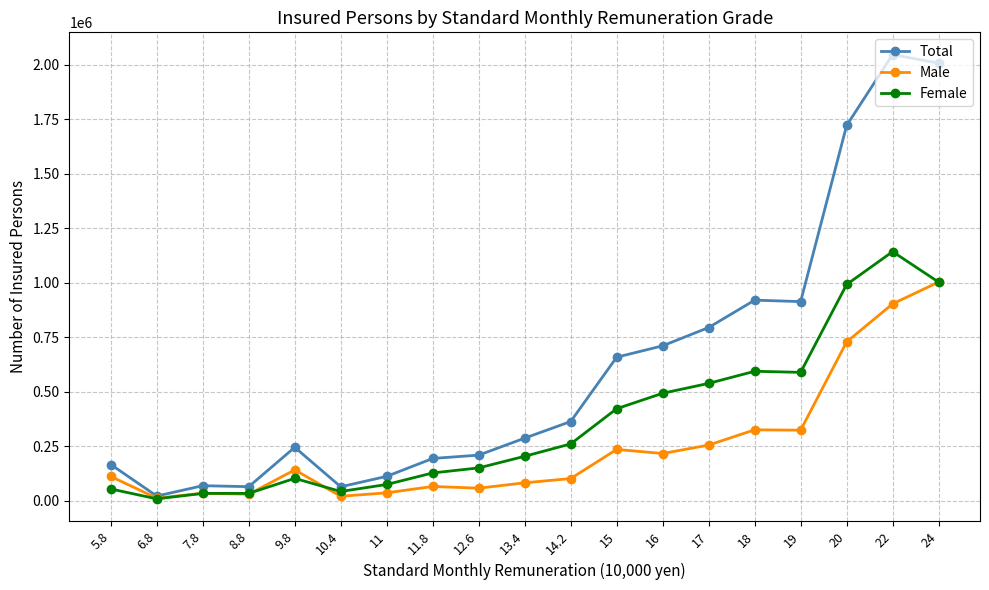

Rank the series by their average value, from lowest to highest.

Male, Female, Total